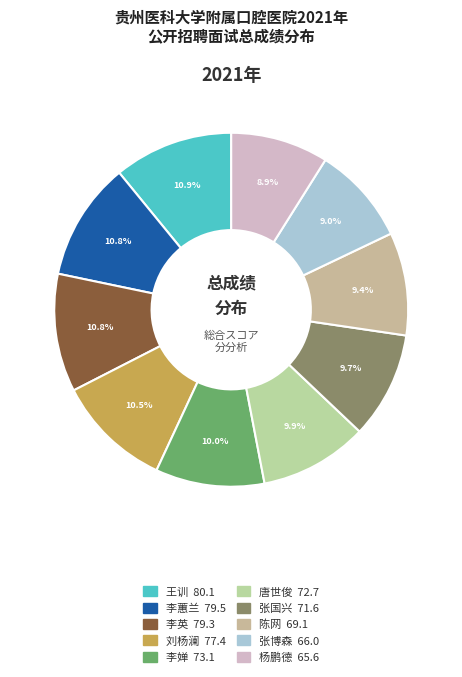

What percentage is the 李婵 slice, to the nearest percent?

10%